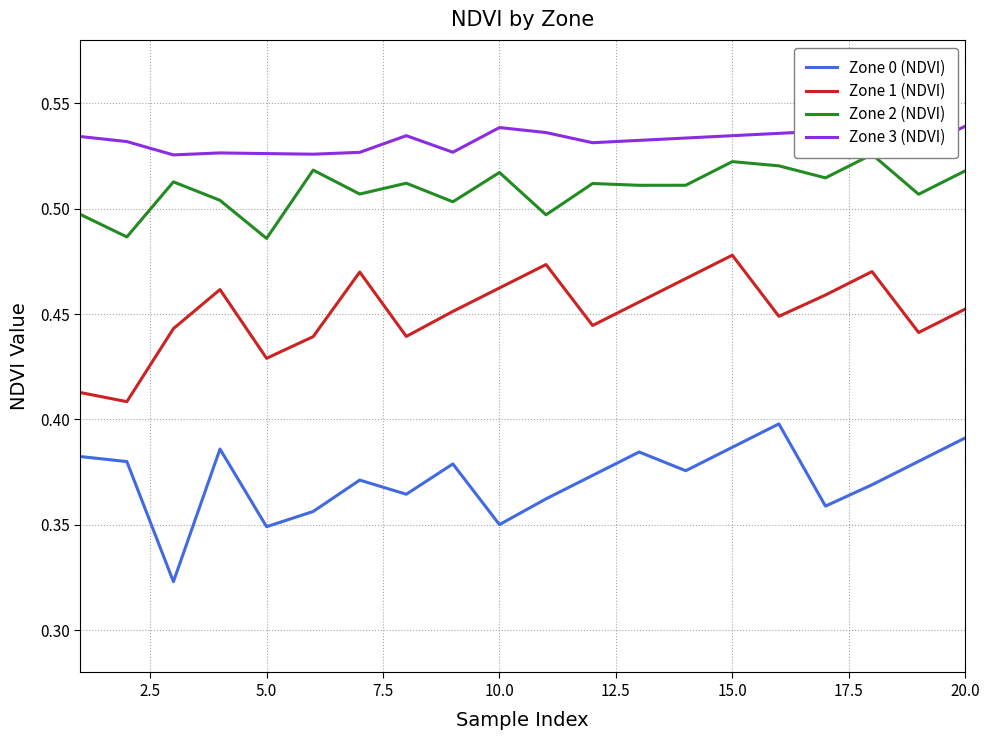

What are all the series names shown in the legend?

Zone 0 (NDVI), Zone 1 (NDVI), Zone 2 (NDVI), Zone 3 (NDVI)